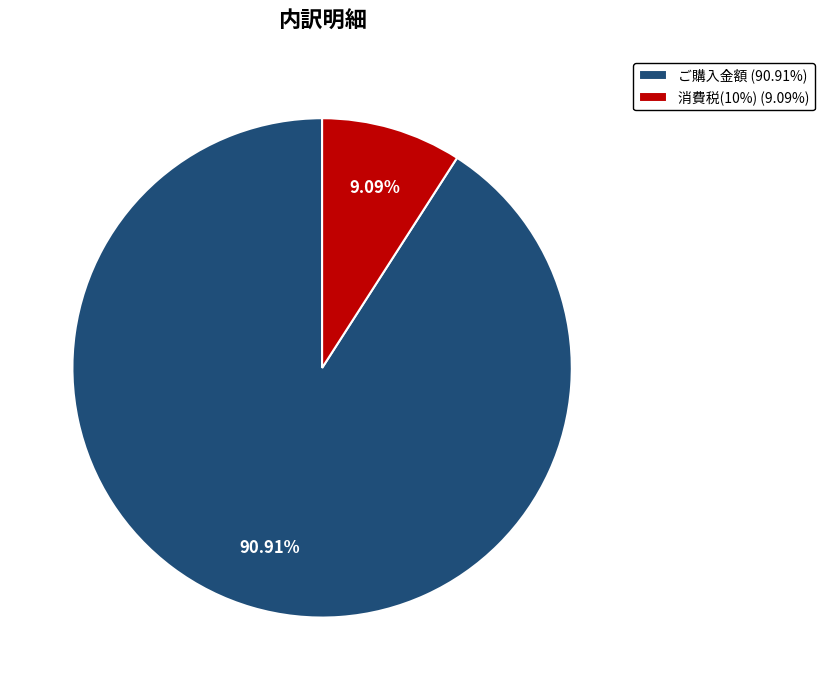

What portion of the pie excludes ご購入金額?

9.1%